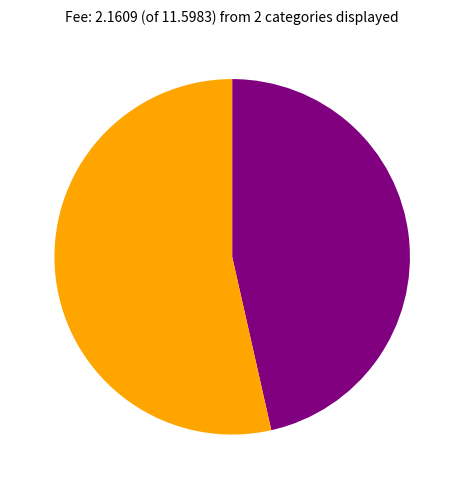

How many slices are in this pie chart?

2